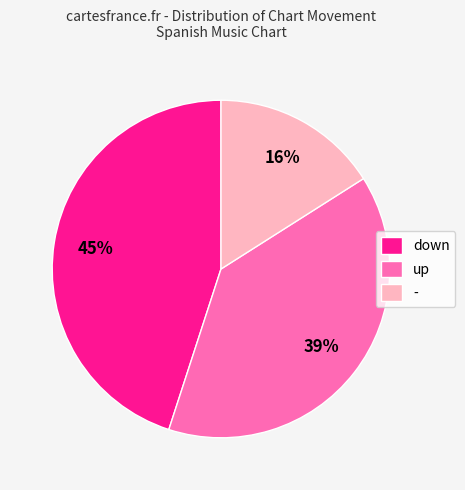

Between - and up, which is larger?

up